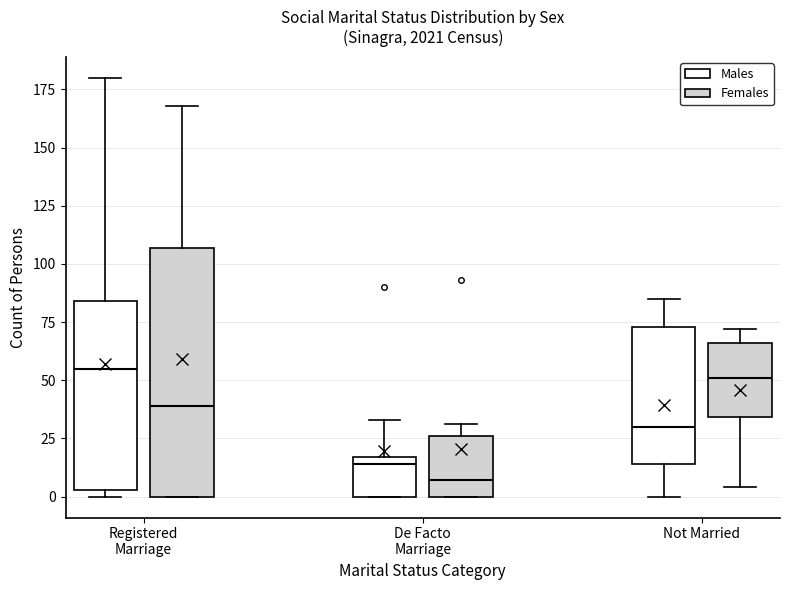

Which box has the lowest median line?

De Facto Marriage (Females)